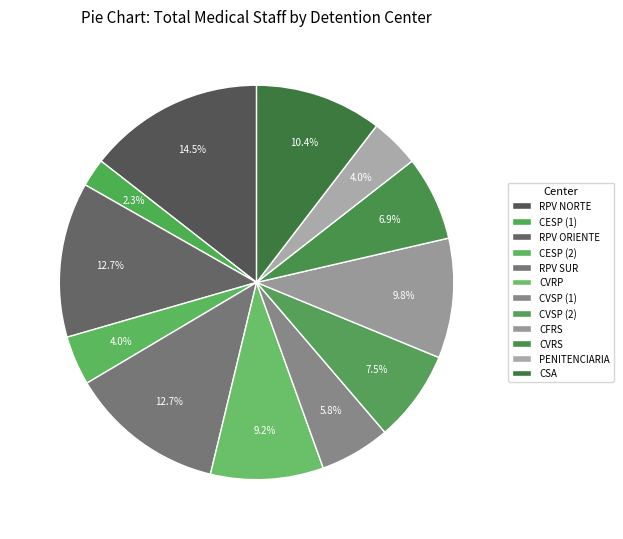

To the nearest percent, what is the difference between the largest and smallest slice percentages?

12%